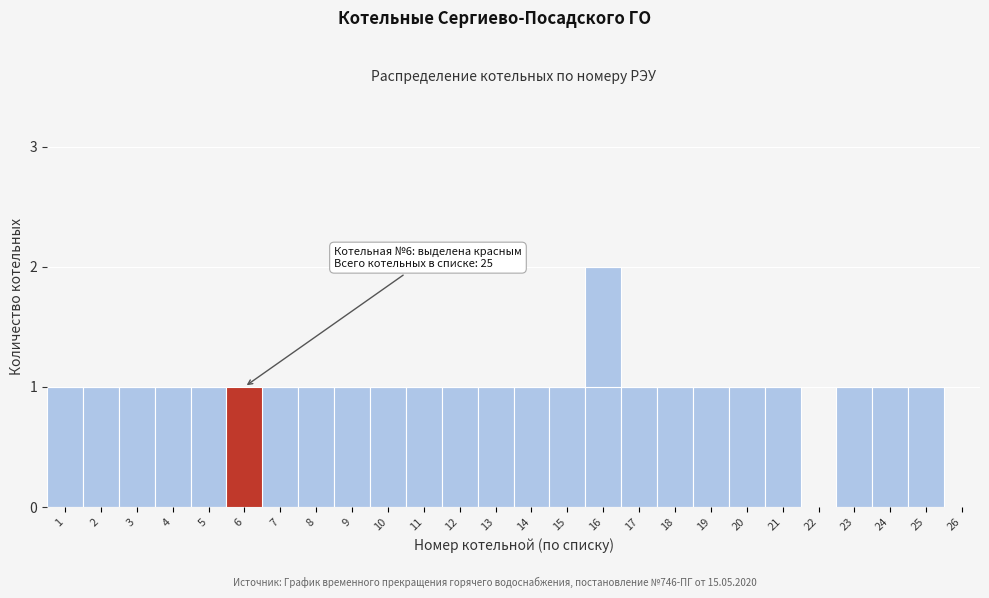

Reading left to right, transcribe all the data shown in this chart.

1=1	2=1	3=1	4=1	5=1	6=1	7=1	8=1	9=1	10=1	11=1	12=1	13=1	14=1	15=1	16=2	17=1	18=1	19=1	20=1	21=1	22=0	23=1	24=1	25=1	26=0